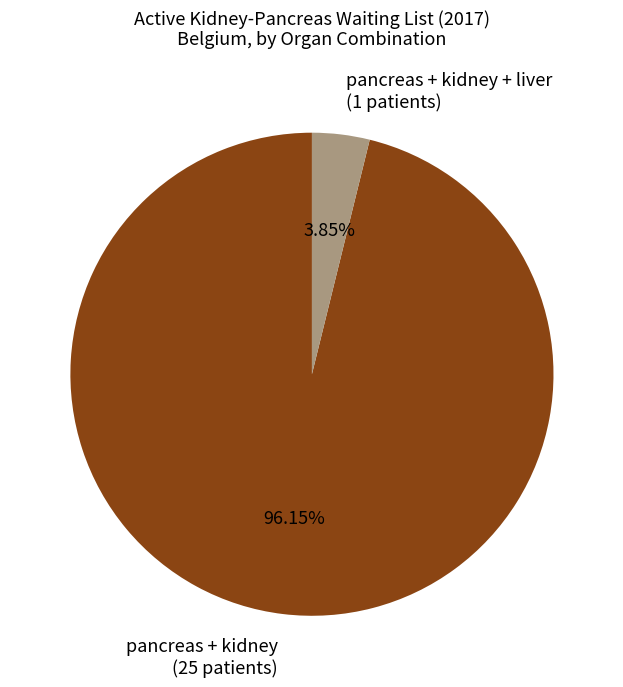

Combined, do pancreas + kidney (25 patients) and pancreas + kidney + liver (1 patients) account for over 50%?

Yes